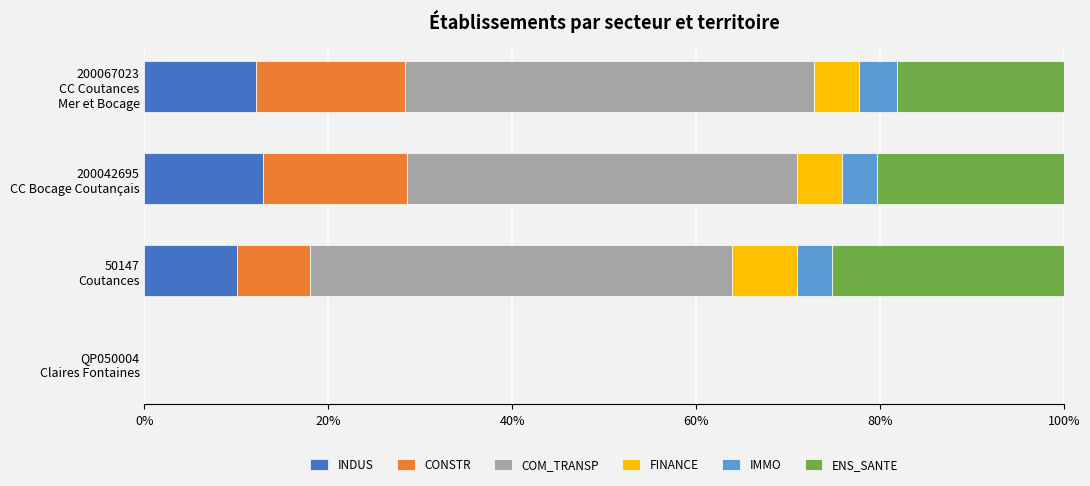

How many categories are shown in the chart?

4